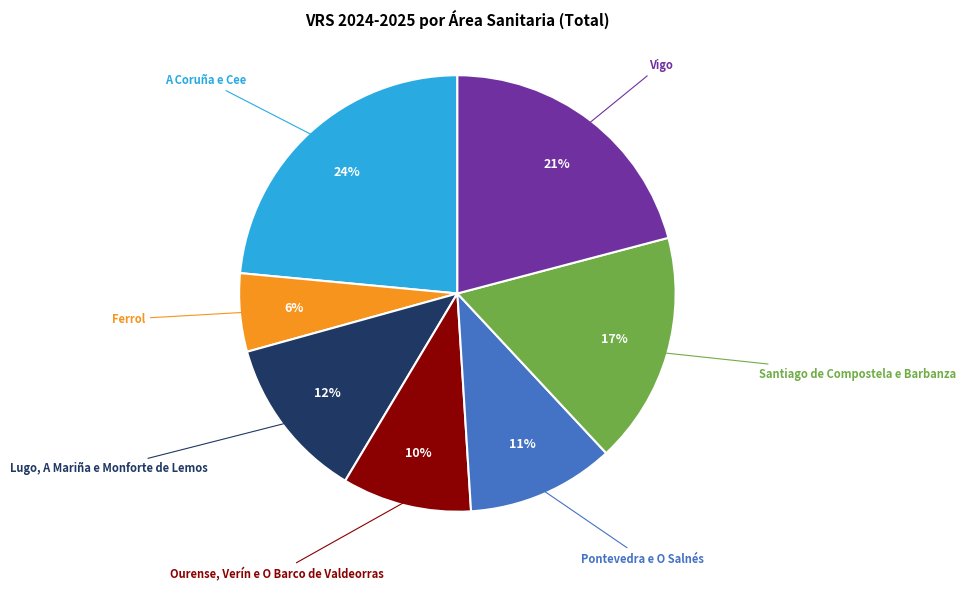

Does any single category account for the majority?

No